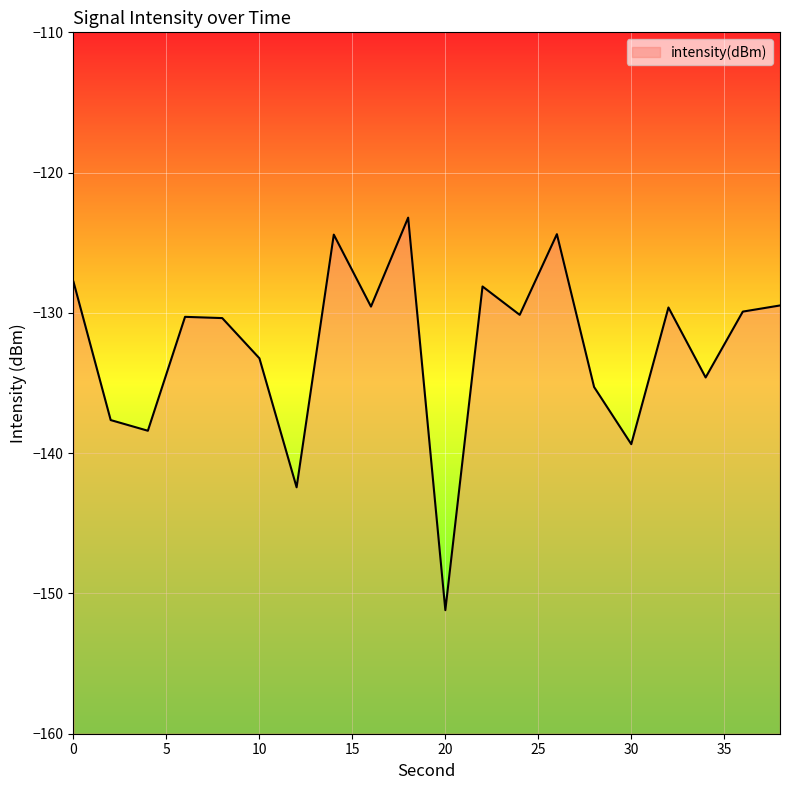

What is the sum of all values?

-2649.4